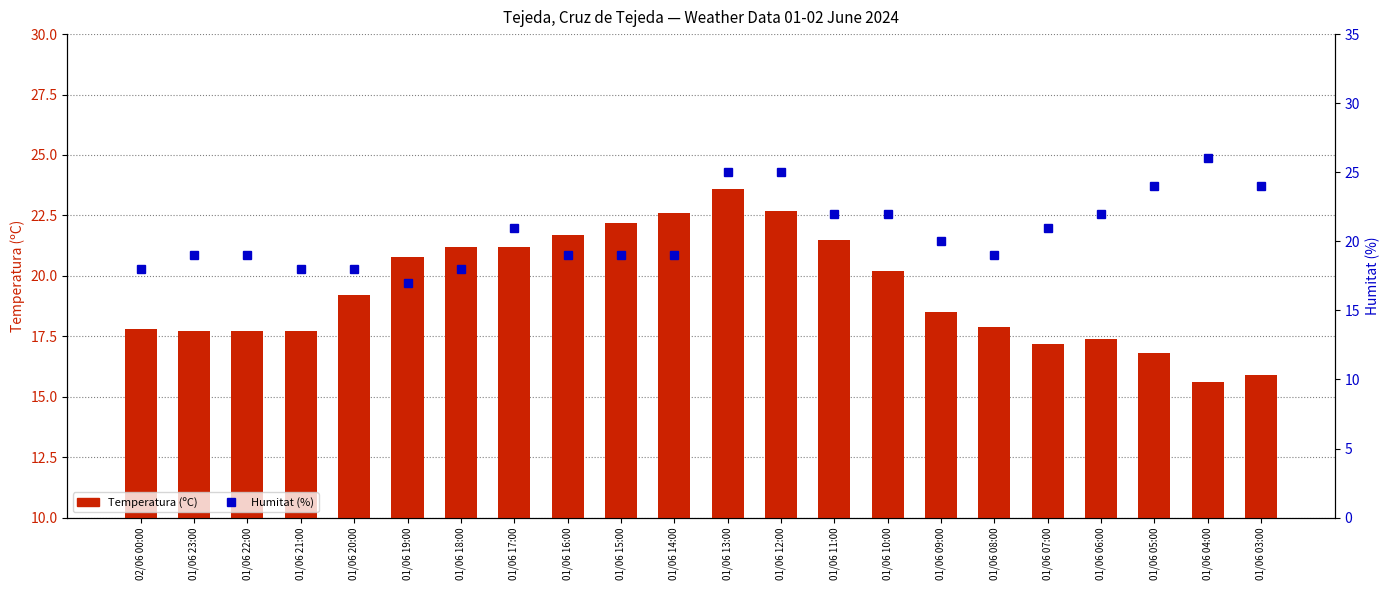

What is the total value across all series at 01/06 17:00?

42.2